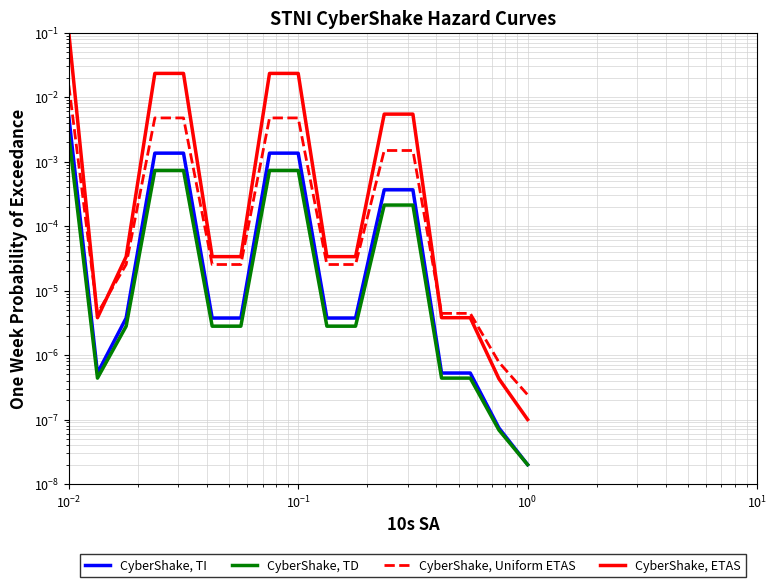

The CyberShake, ETAS series shows 0.0 at $\mathdefault{10^{-1}}$. True or false?

False